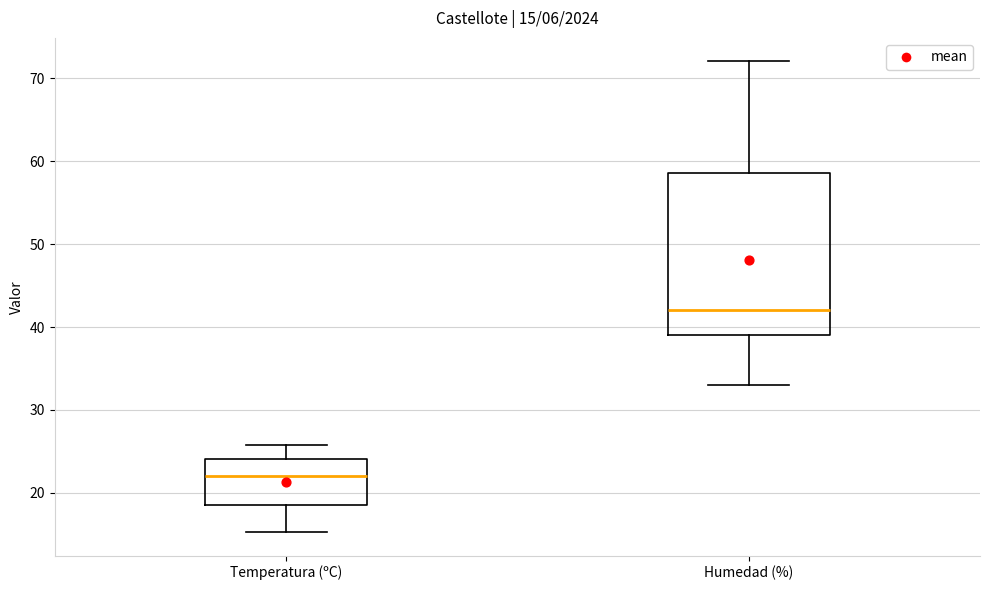

Comparing the boxes themselves (not the whiskers), which one is the tallest?

Humedad (%)